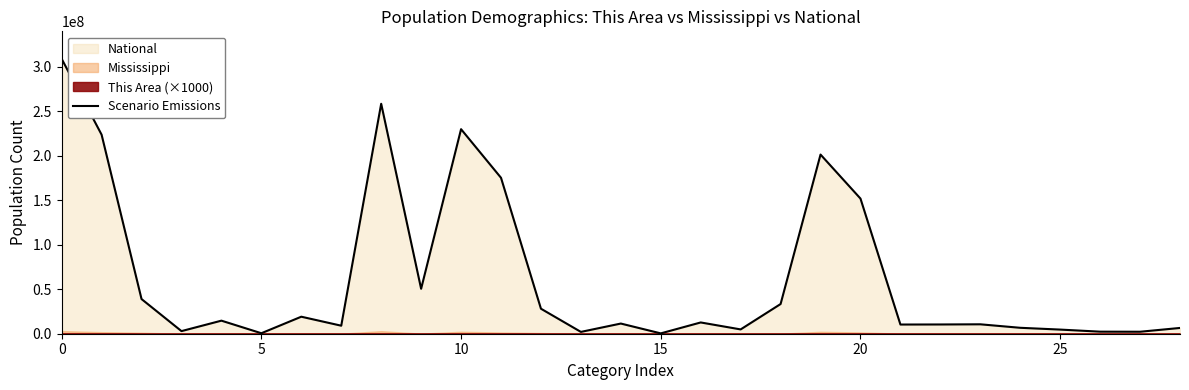

Reading left to right, transcribe all the data shown in this chart.

308745538	223553265	38929319	2932248	14674252	540013	19107368	9009073	258267944	50477594	229723394	175134916	28088003	2043876	11422616	382409	12651574	4840677	33346703	201217368	151781326	10319427	10389638	10579862	6656209	4647457	2308319	2223198	6482659